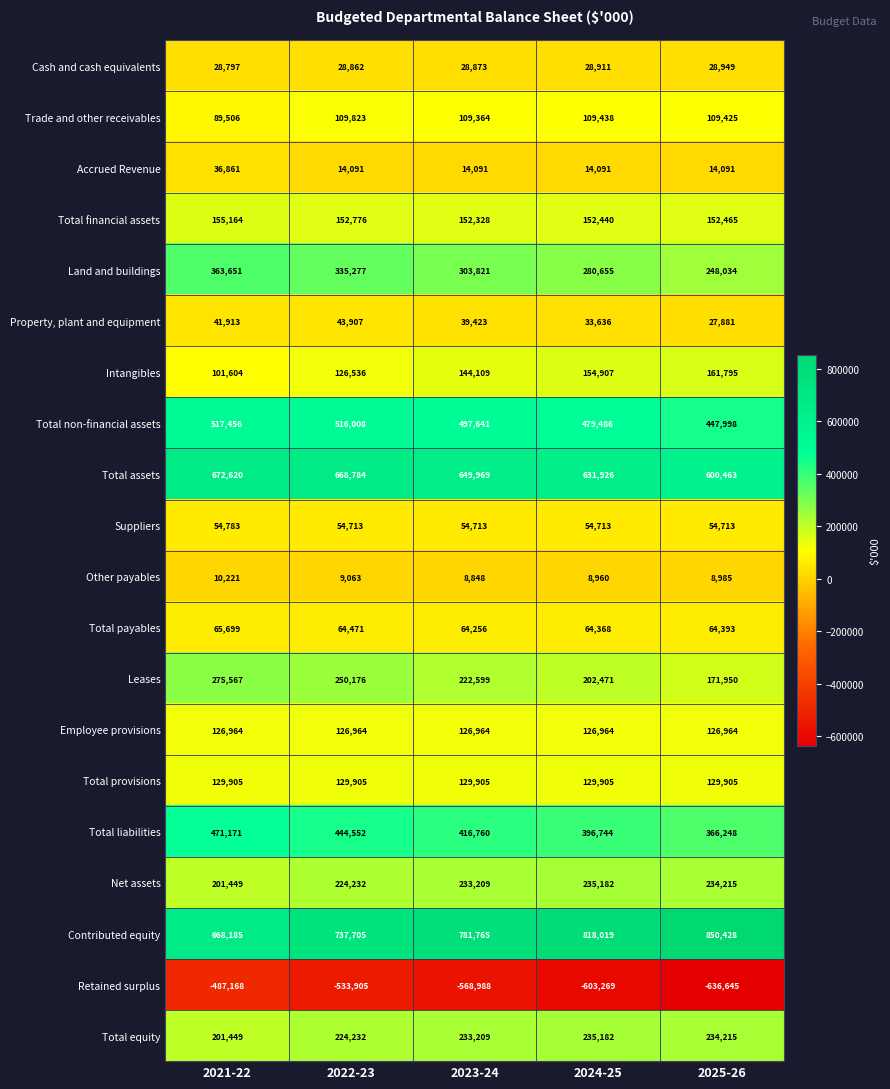

What is the total value across all series at 2025-26?

3396472